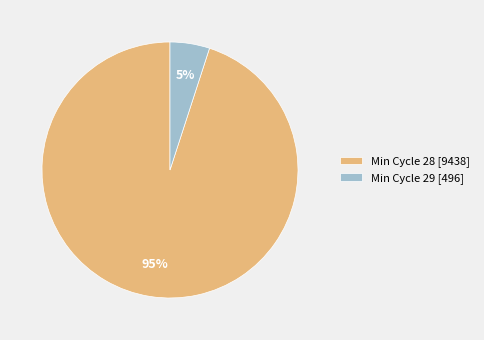

To the nearest percent, what portion does Min Cycle 29 [496] represent?

5%